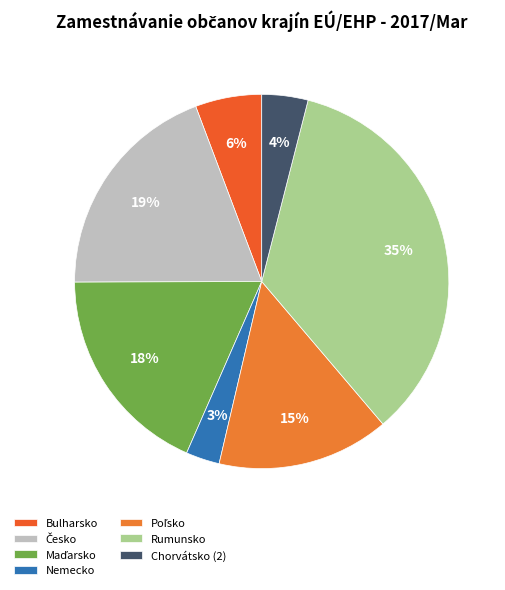

Combined, do Bulharsko and Rumunsko account for over 50%?

No